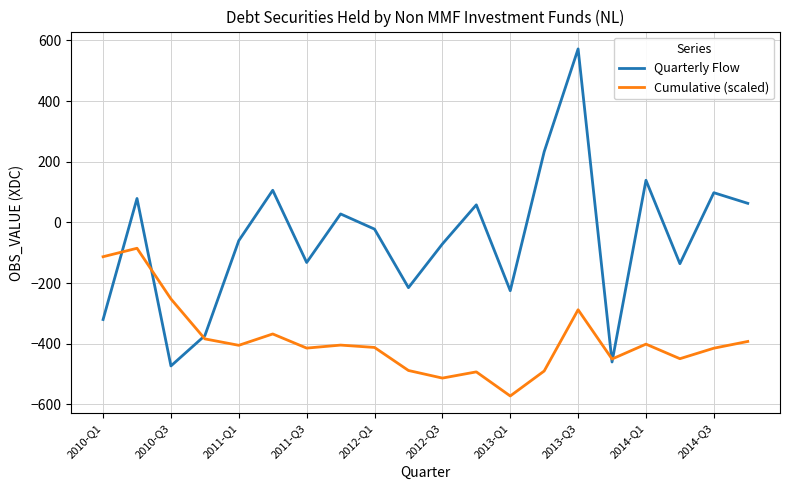

Which series has the widest spread of values?

Quarterly Flow